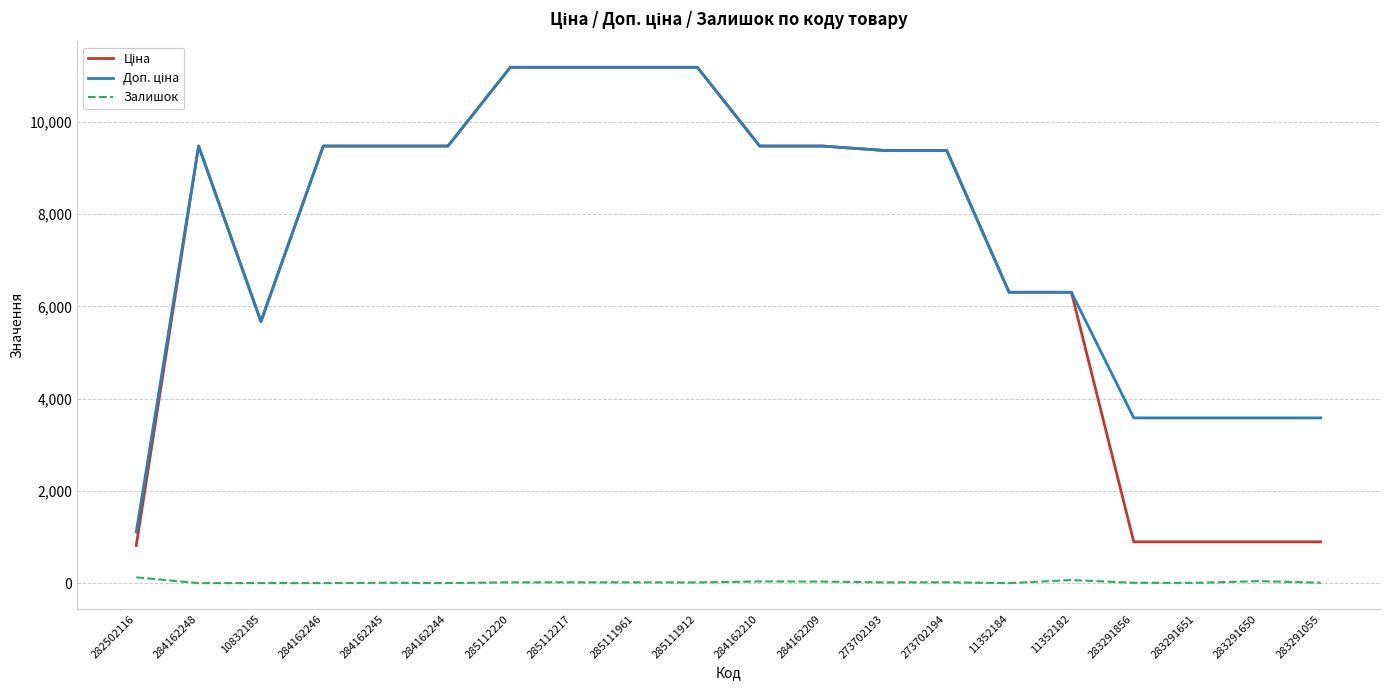

What is the greatest value displayed?

11188.2